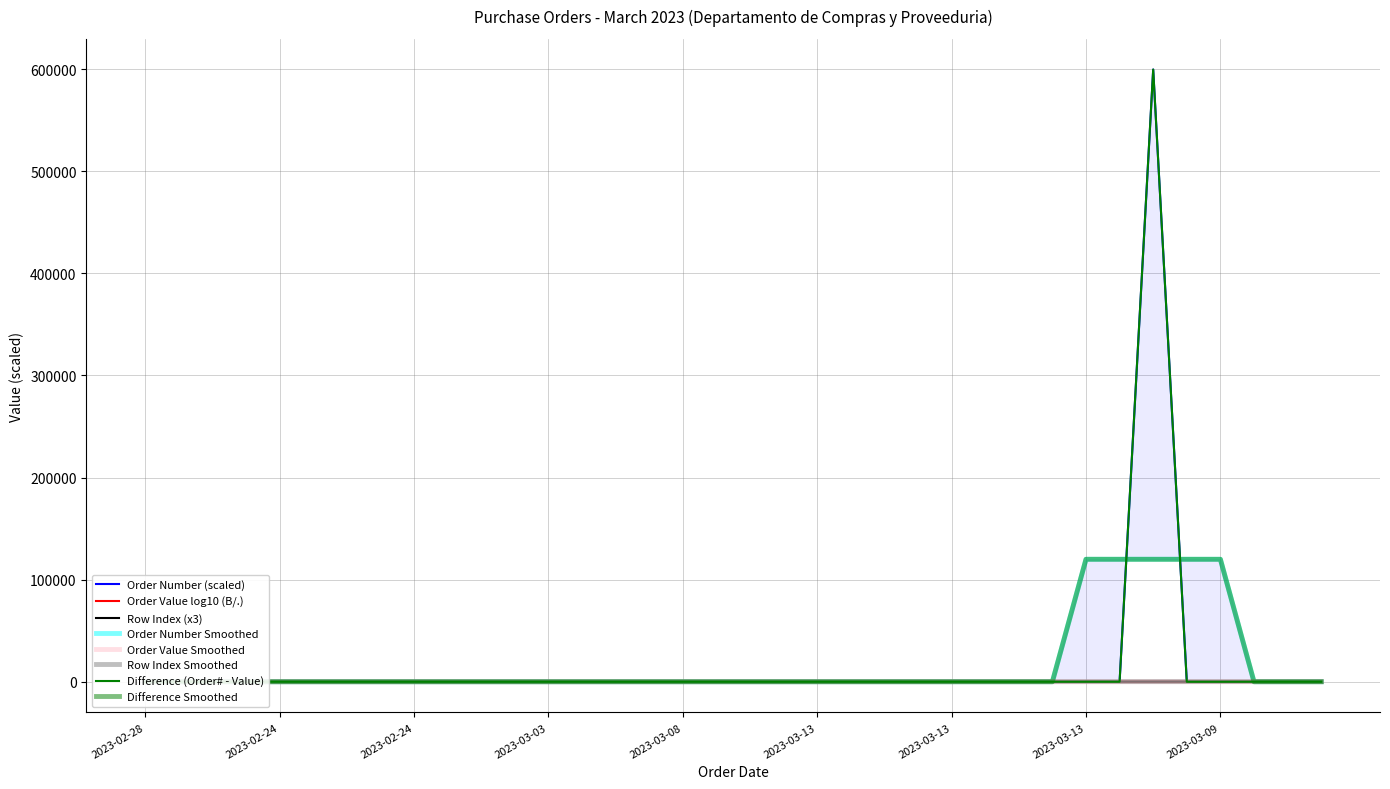

True or false: Order Number (x1e6) and Row Index intersect in this chart.

True